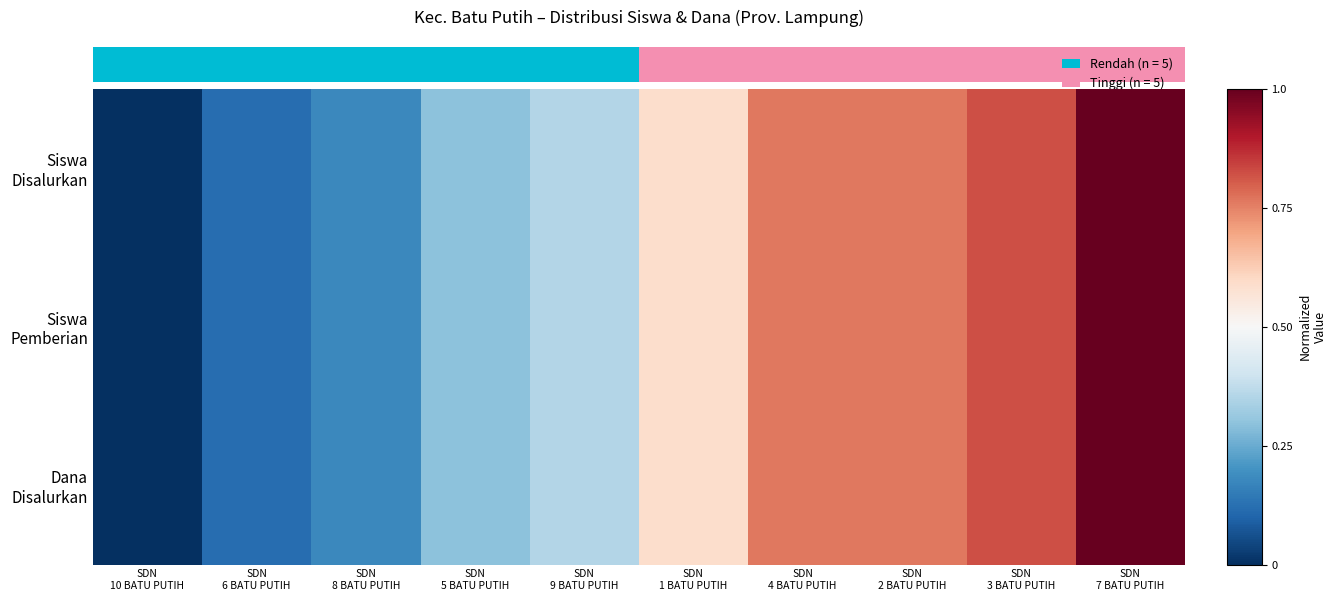

Rank the series by their maximum value, from highest to lowest.

Siswa Disalurkan, Siswa Pemberian, Dana Disalurkan